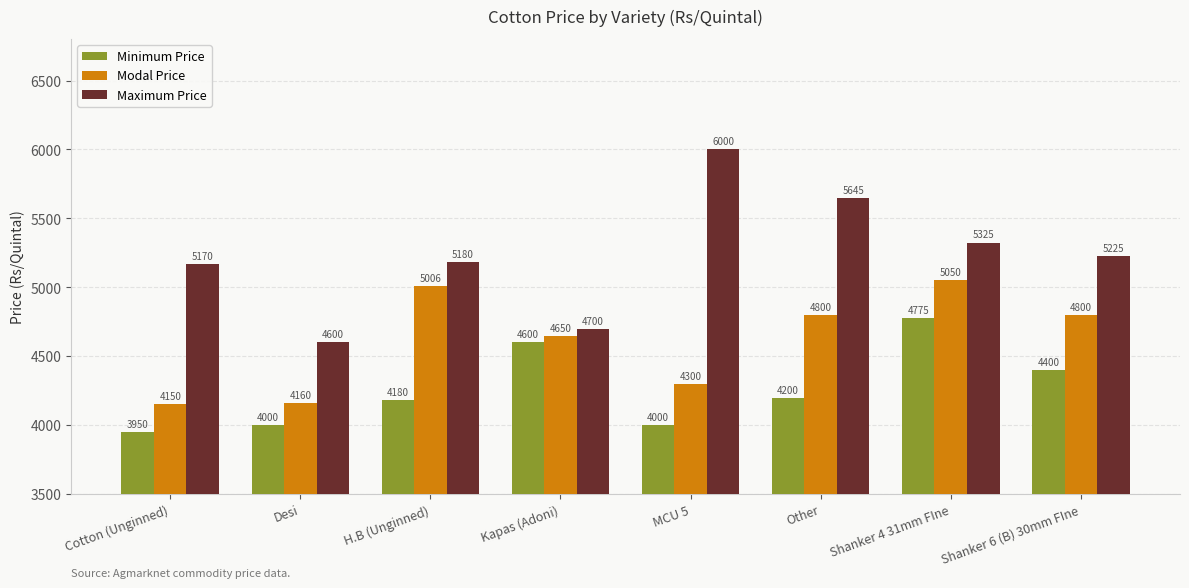

How many series are shown in this chart?

3